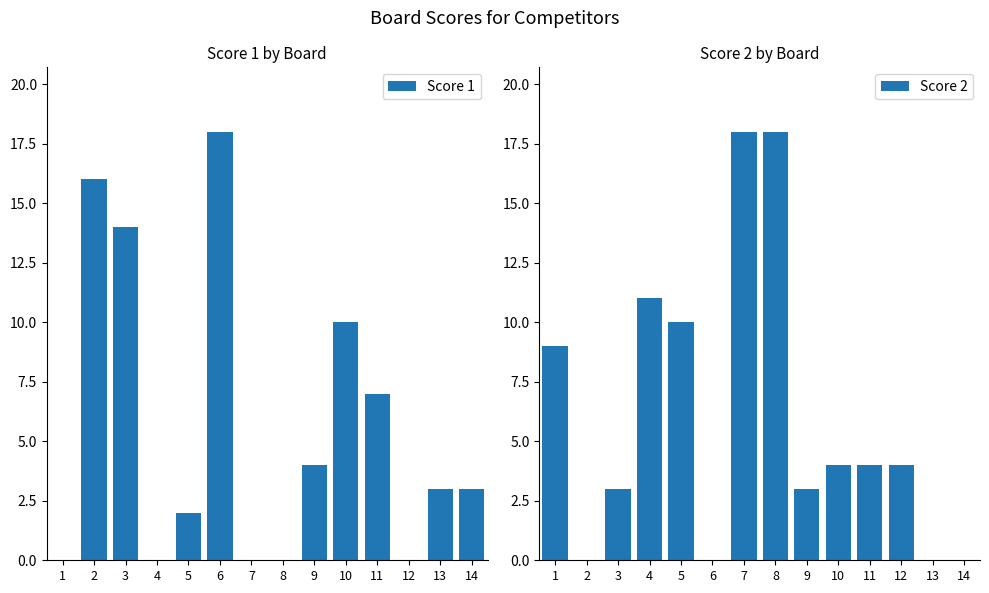

Which label corresponds to the largest value in the chart?

6